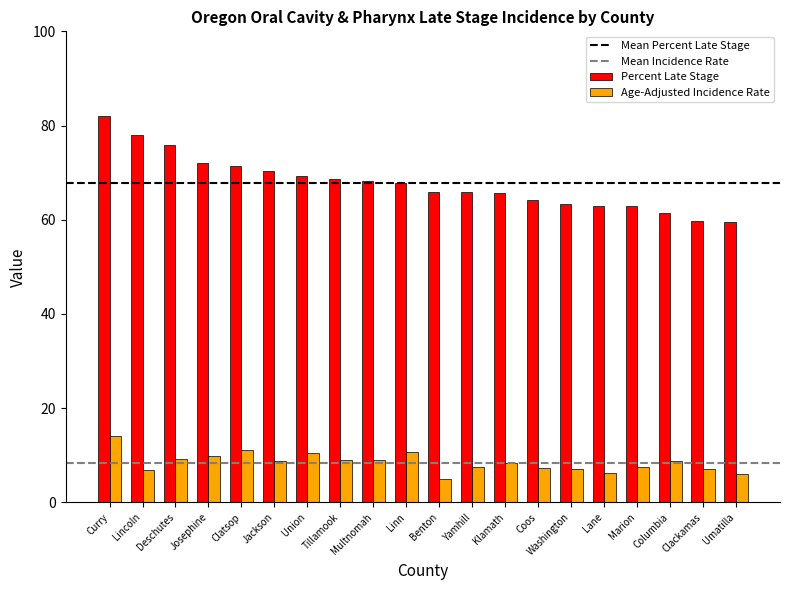

List the series in order of their peak value, highest first.

Percent Late Stage, Age-Adjusted Incidence Rate